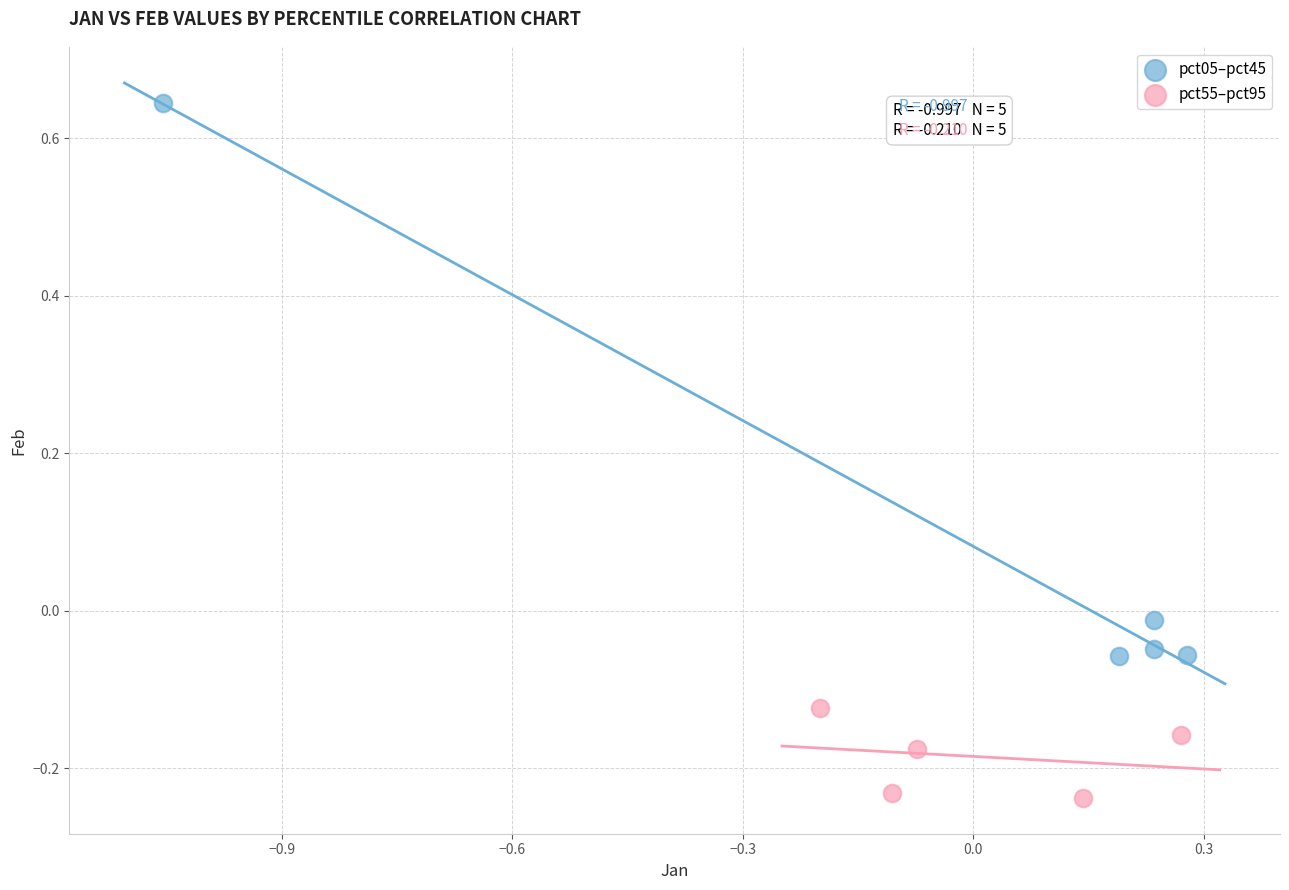

Which series reaches the minimum Y coordinate?

pct55–pct95